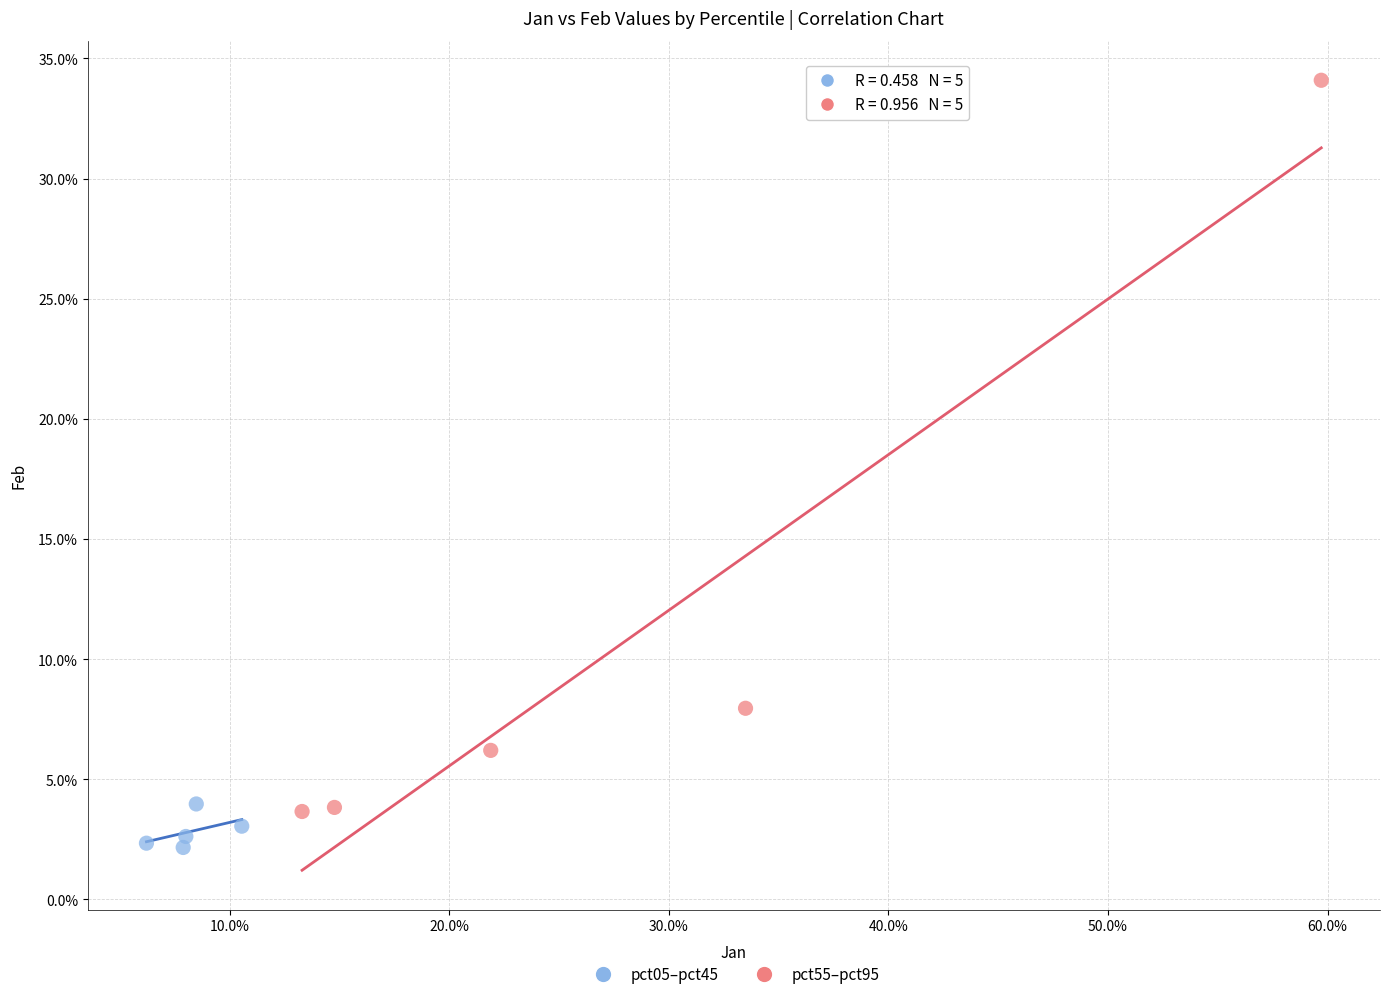

Which series has the widest spread of Y values?

pct55–pct95